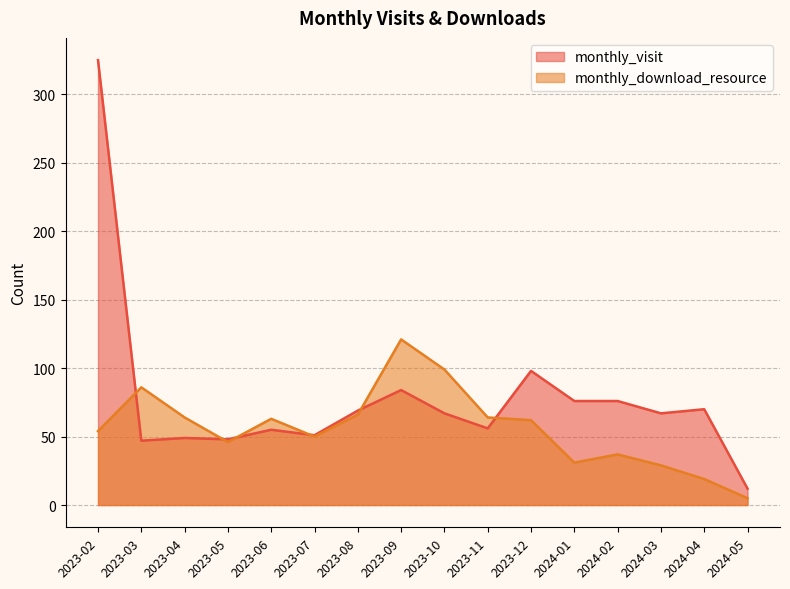

At which category does monthly_visit reach its first local valley?

2023-03